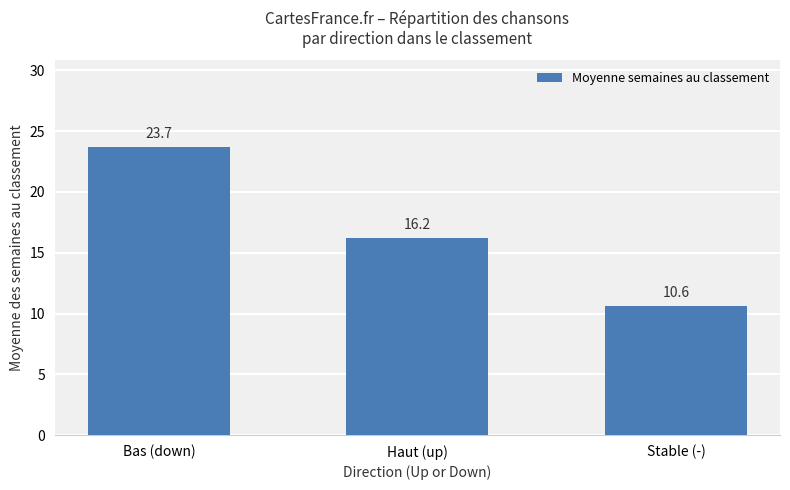

List the labels in order of value, largest first.

Bas (down), Haut (up), Stable (-)